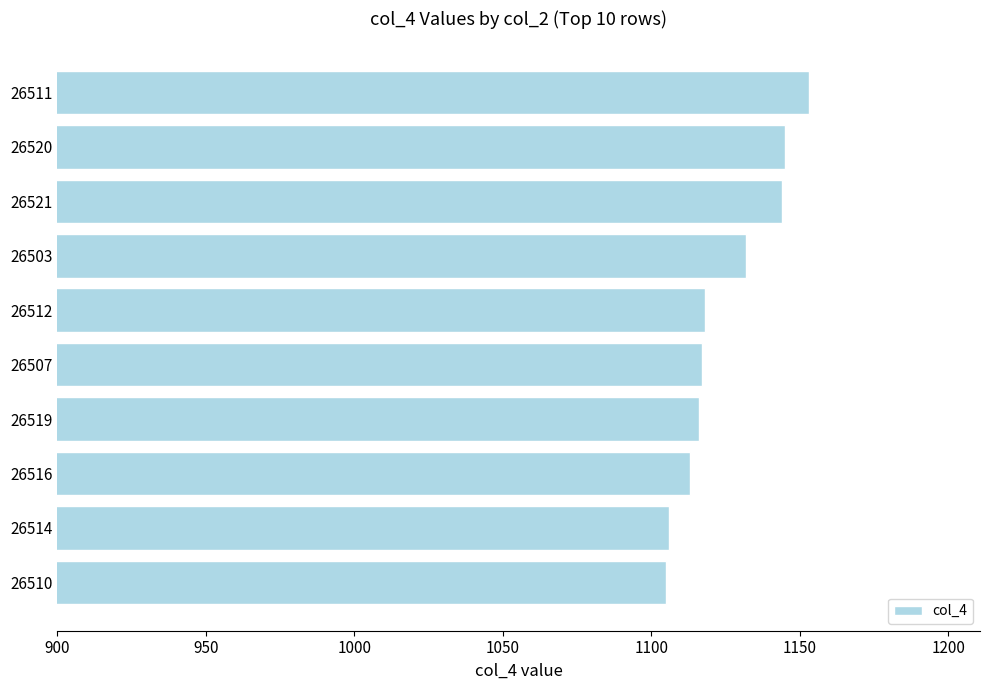

What is the greatest value displayed?

1153